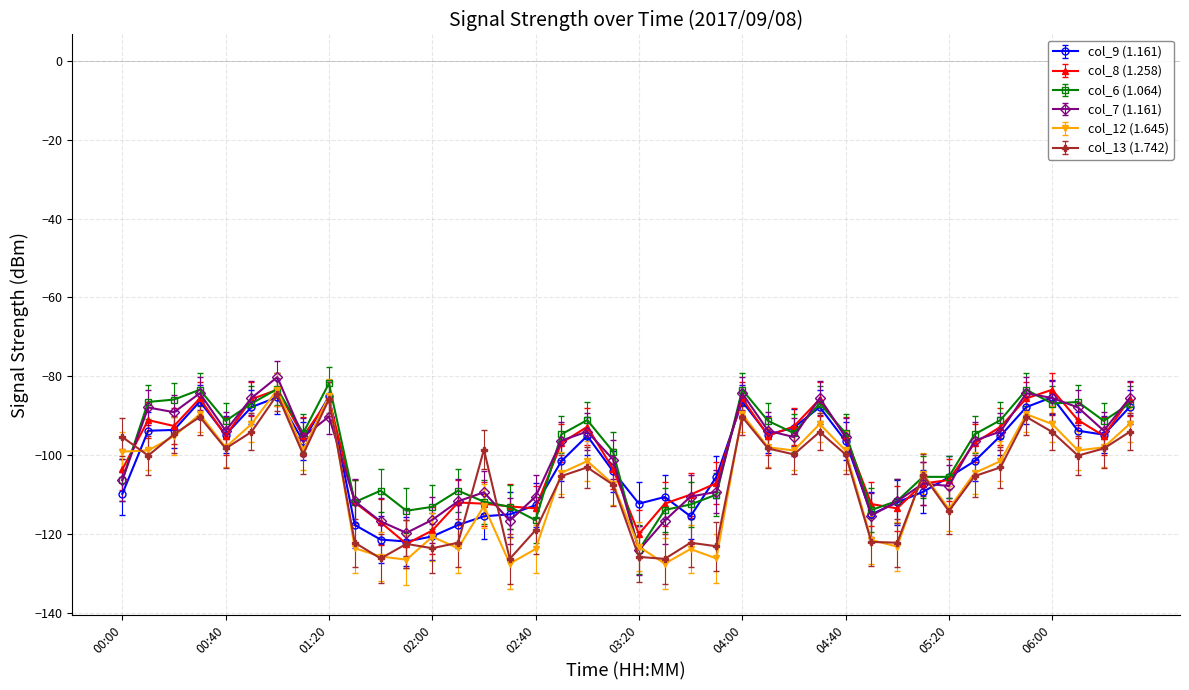

What is the value of the col_7 (1.161) point at the 4th from the left?

-84.3